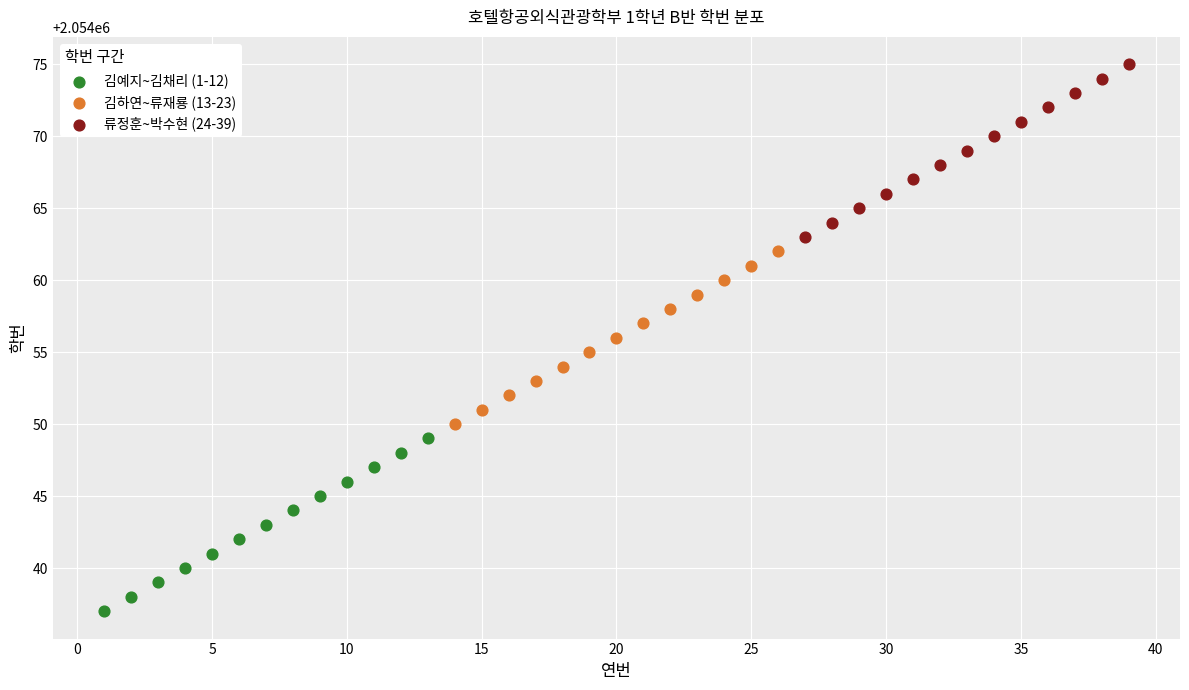

Which series reaches the maximum Y coordinate?

류정훈~박수현 (24-39)